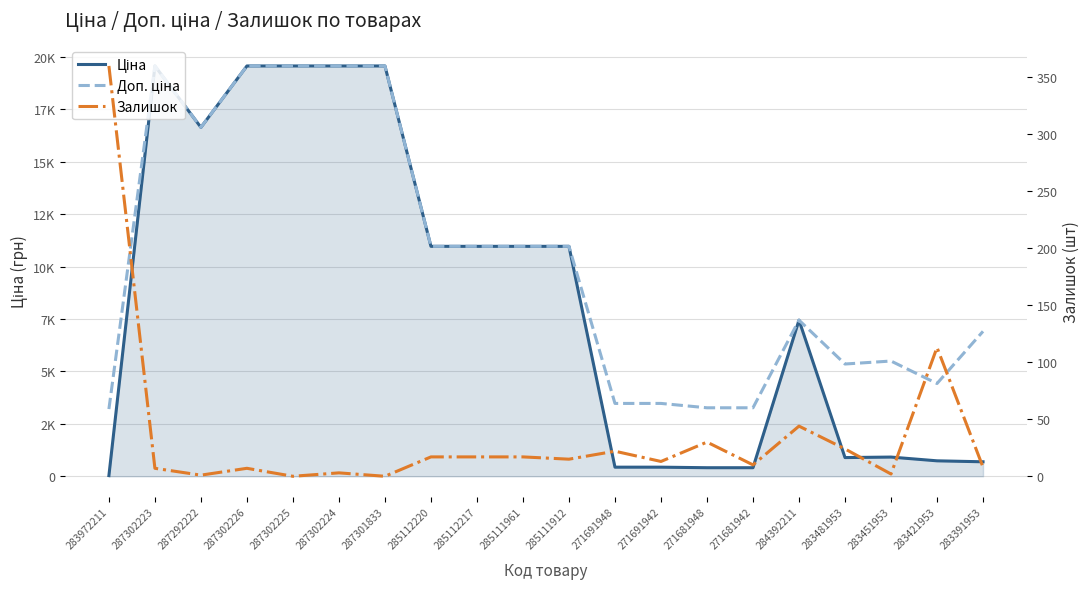

Is the value of Залишок at 287302225 greater than the value of Доп. ціна at 271681942?

No